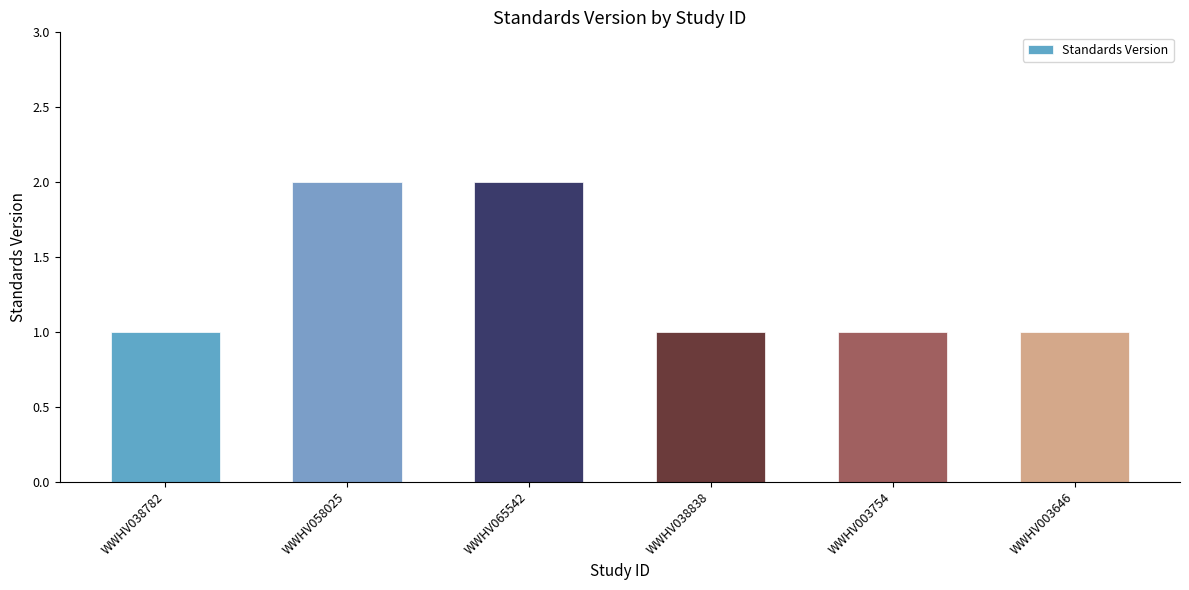

What is the label of the 2nd bar from the left?

WWHV058025